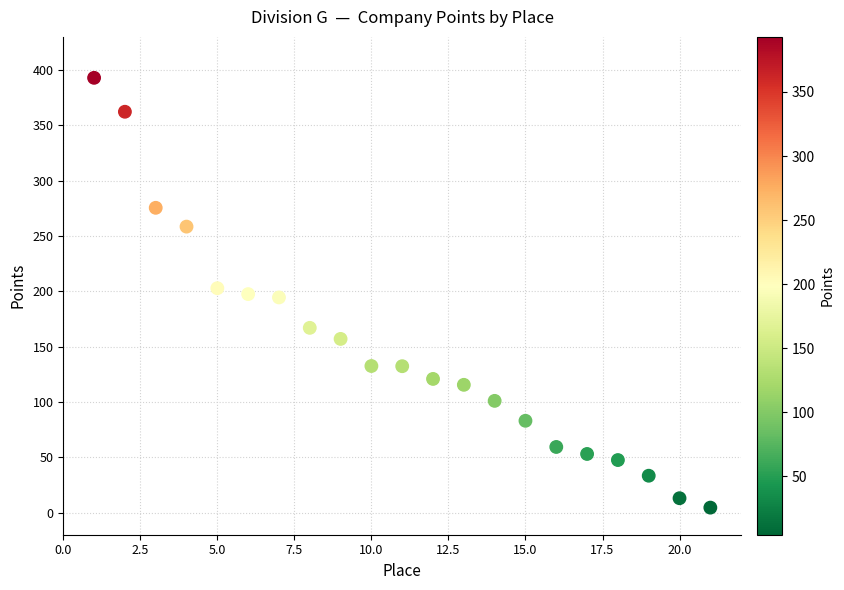

What is the range of X values (max minus min)?

20.0